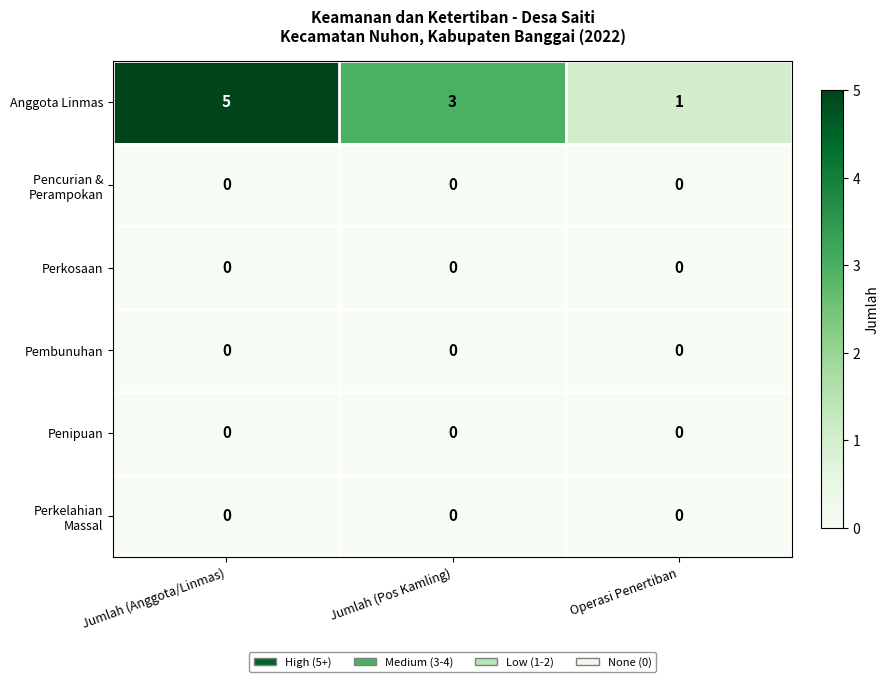

List the labels in order of Anggota Linmas value, smallest first.

Operasi Penertiban, Jumlah (Pos Kamling), Jumlah (Anggota/Linmas)